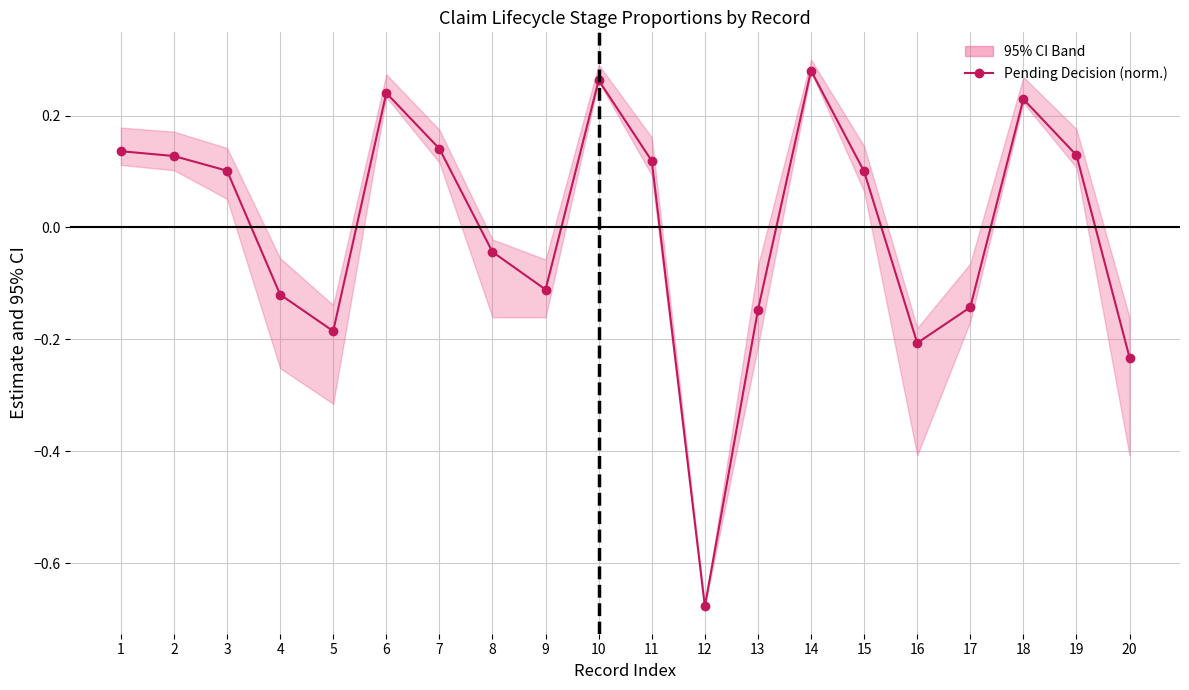

Which label corresponds to the largest value in the chart?

14